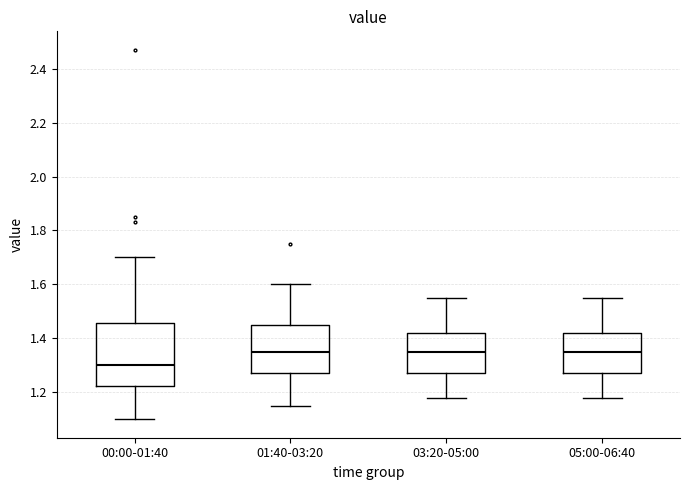

Comparing the boxes themselves (not the whiskers), which one is the tallest?

00:00-01:40